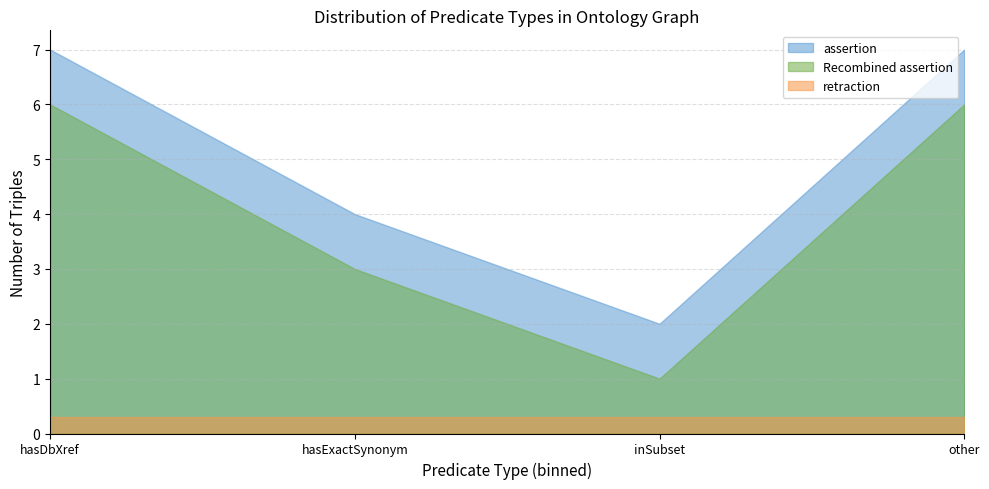

How many series are shown in this chart?

3